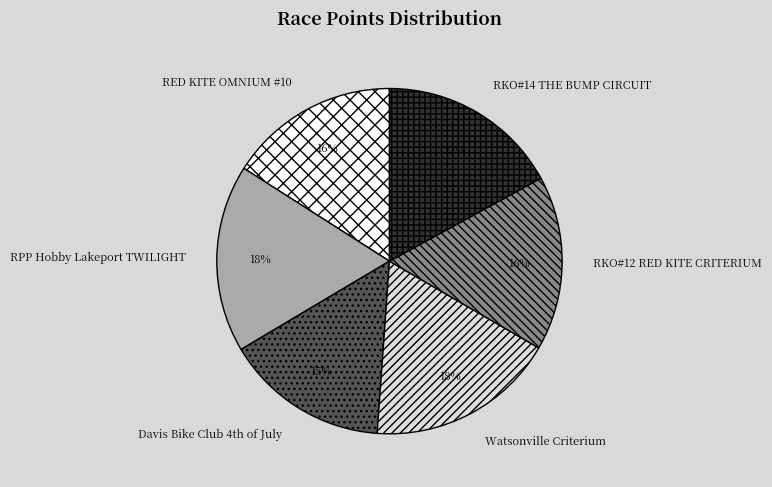

What is the smallest slice in the pie chart?

Davis Bike Club 4th of July